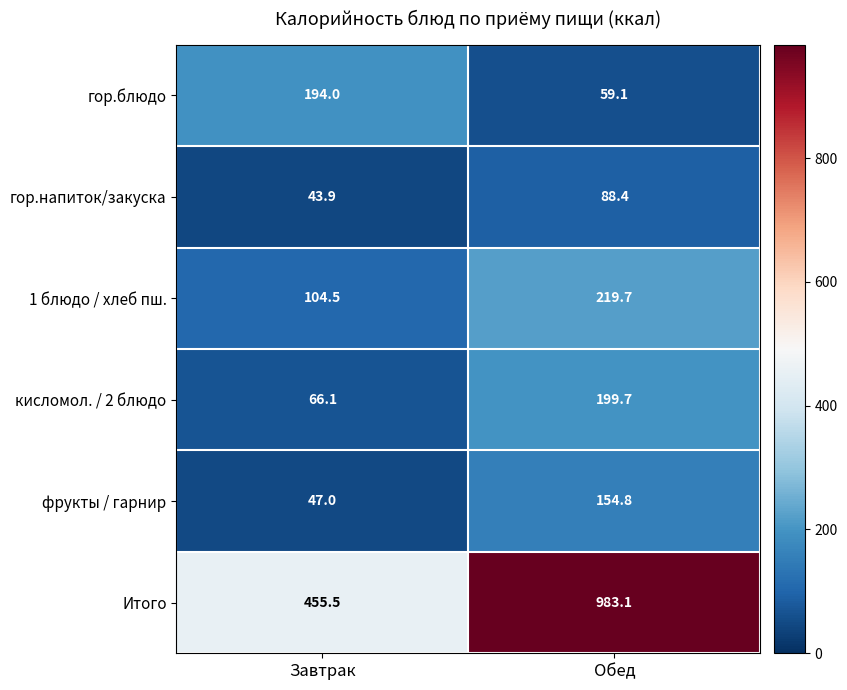

Reading right to left, list all the values displayed in this chart.

гор.блюдо: Обед=59.1	Завтрак=194.0
гор.напиток/закуска: Обед=88.4	Завтрак=43.9
1 блюдо / хлеб пш.: Обед=219.7	Завтрак=104.5
кисломол. / 2 блюдо: Обед=199.7	Завтрак=66.1
фрукты / гарнир: Обед=154.8	Завтрак=47.0
Итого: Обед=983.1	Завтрак=455.5